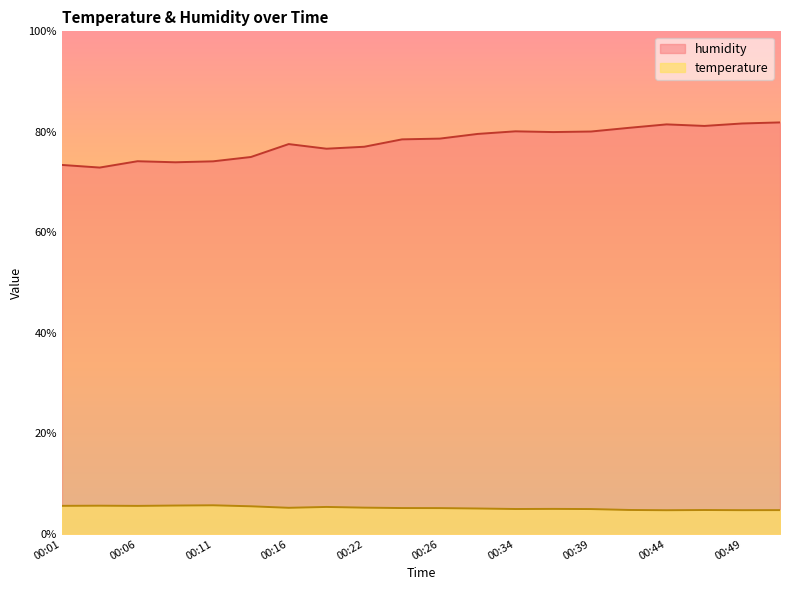

True or false: humidity and temperature intersect in this chart.

False